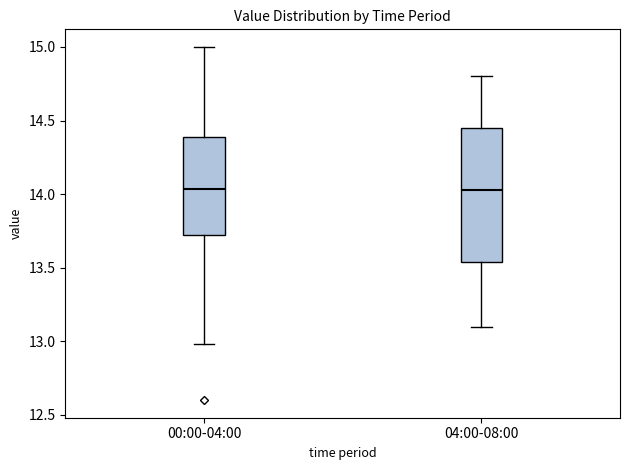

Comparing the boxes themselves (not the whiskers), which one is the tallest?

04:00-08:00